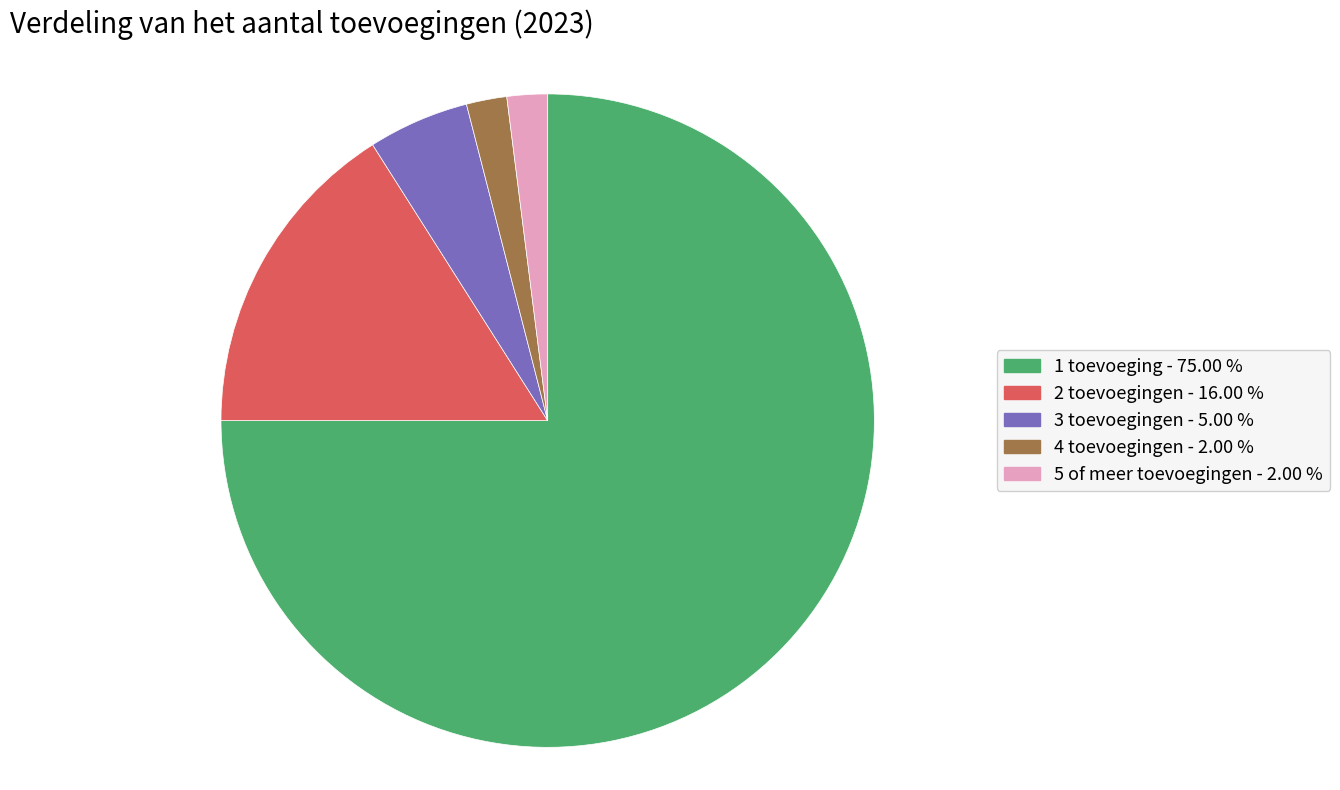

Count the number of slices in the pie.

5